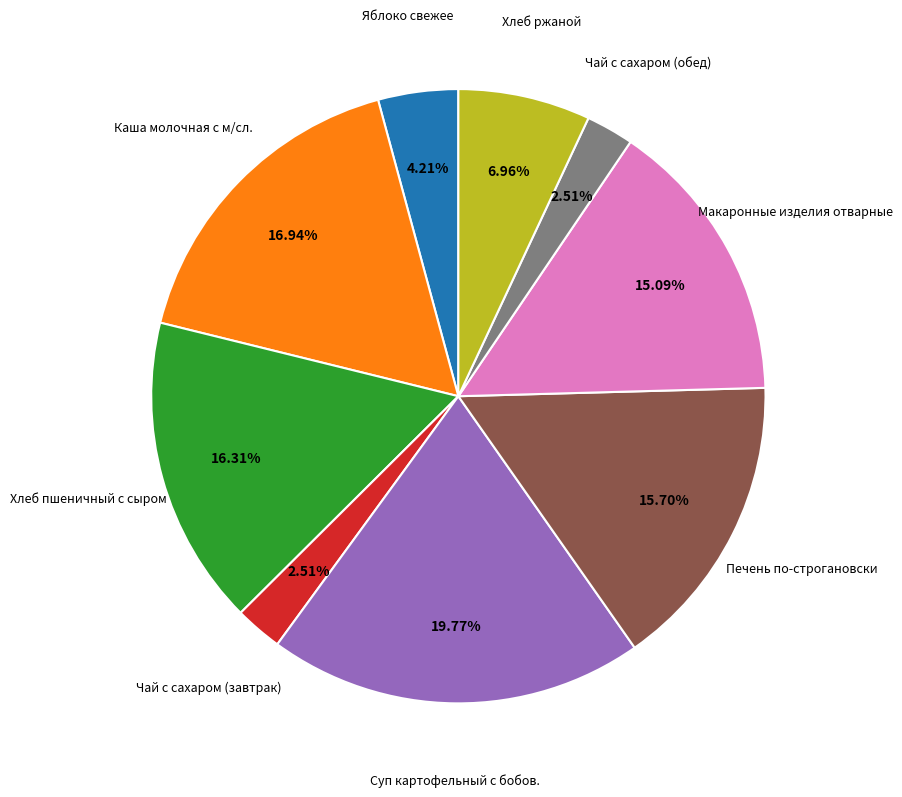

To the nearest percent, what is the combined percentage of Чай с сахаром (завтрак) and Чай с сахаром (обед)?

5%